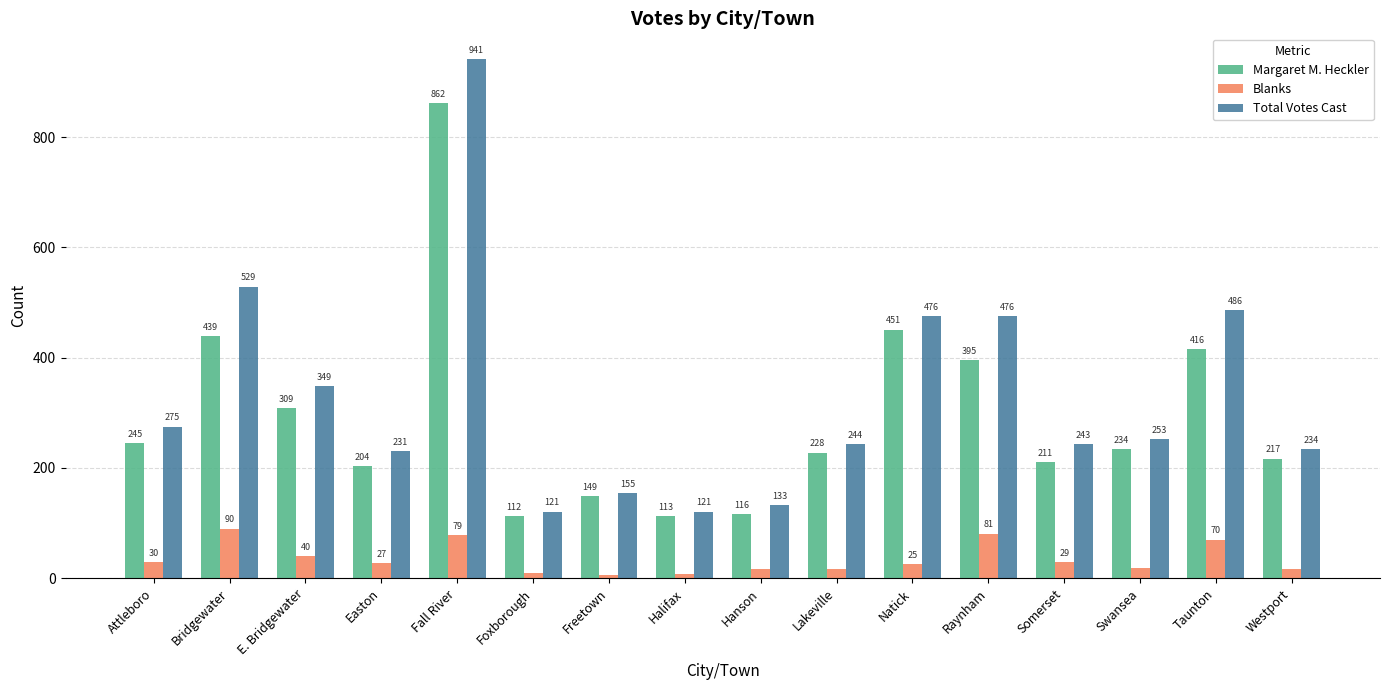

What are all the series names shown in the legend?

Margaret M. Heckler, Blanks, Total Votes Cast